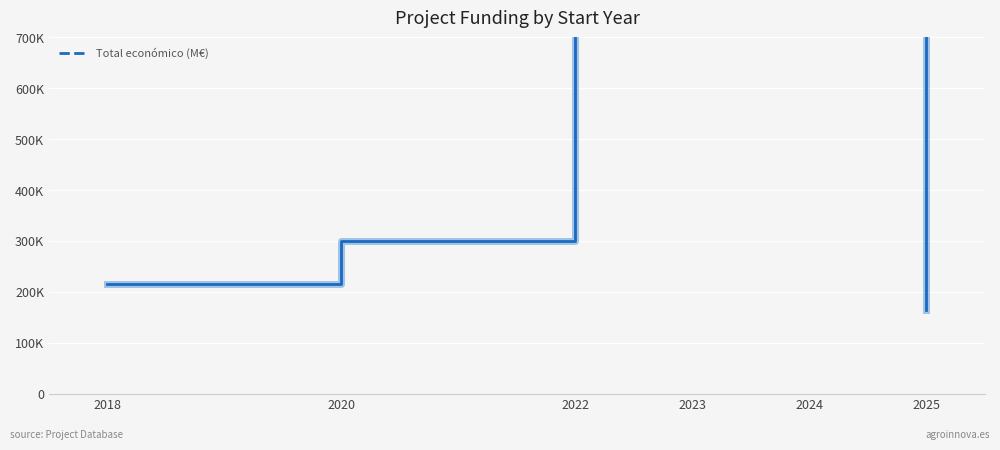

What is the greatest value displayed?

3162458